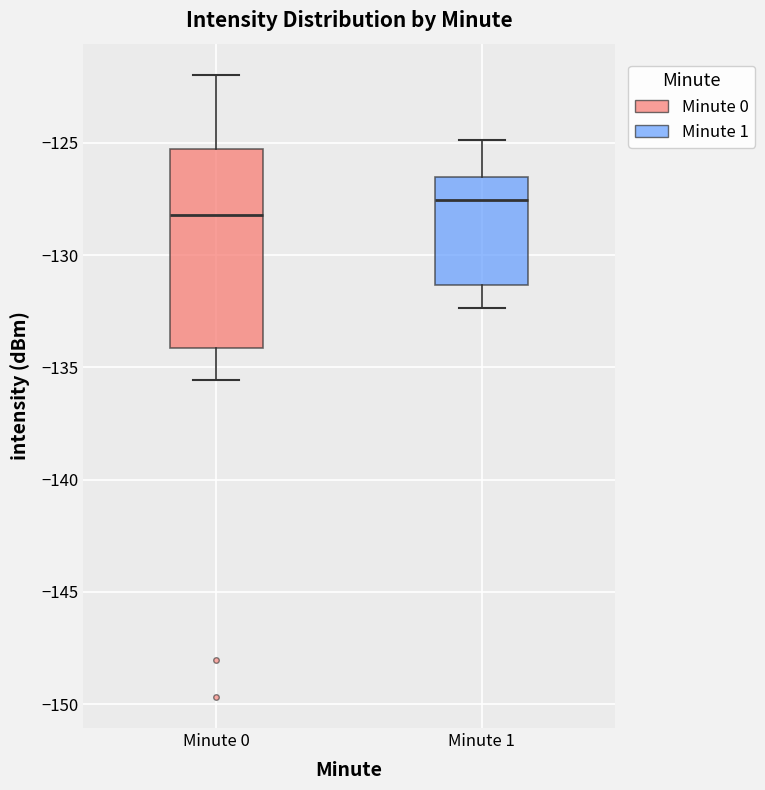

Which box's median line is the highest?

Minute 1